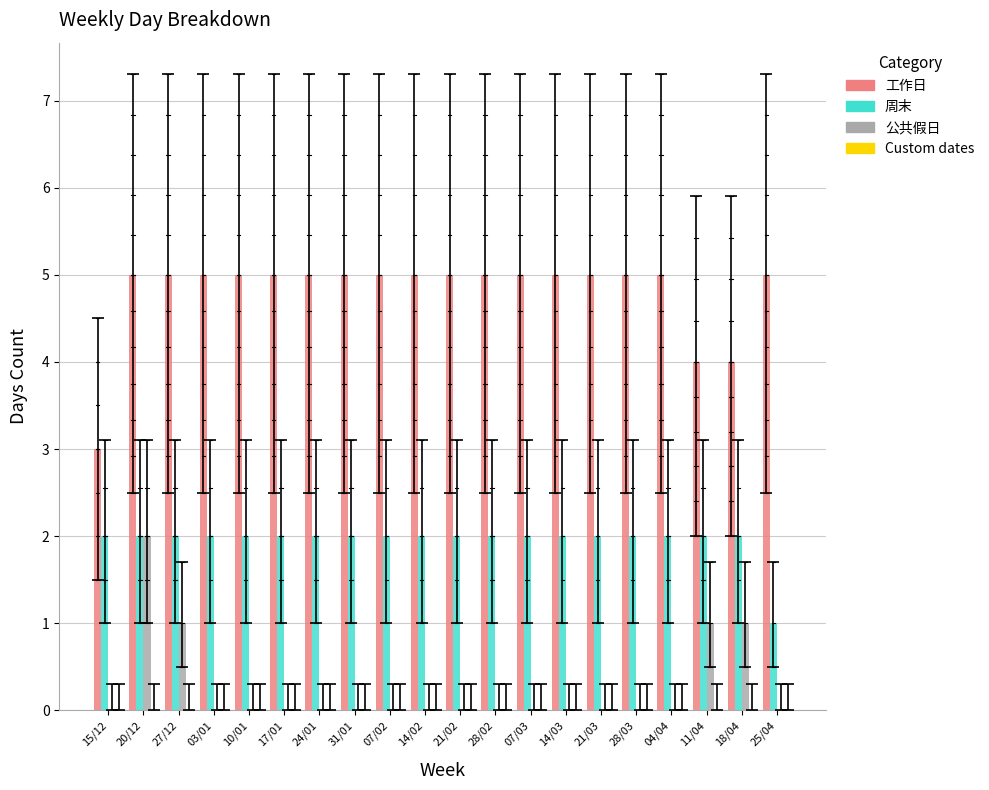

Reading right to left, list all the values displayed in this chart.

工作日: 25/04=5	18/04=4	11/04=4	04/04=5	28/03=5	21/03=5	14/03=5	07/03=5	28/02=5	21/02=5	14/02=5	07/02=5	31/01=5	24/01=5	17/01=5	10/01=5	03/01=5	27/12=5	20/12=5	15/12=3
周末: 25/04=1	18/04=2	11/04=2	04/04=2	28/03=2	21/03=2	14/03=2	07/03=2	28/02=2	21/02=2	14/02=2	07/02=2	31/01=2	24/01=2	17/01=2	10/01=2	03/01=2	27/12=2	20/12=2	15/12=2
公共假日: 25/04=0	18/04=1	11/04=1	04/04=0	28/03=0	21/03=0	14/03=0	07/03=0	28/02=0	21/02=0	14/02=0	07/02=0	31/01=0	24/01=0	17/01=0	10/01=0	03/01=0	27/12=1	20/12=2	15/12=0
Custom dates: 25/04=0	18/04=0	11/04=0	04/04=0	28/03=0	21/03=0	14/03=0	07/03=0	28/02=0	21/02=0	14/02=0	07/02=0	31/01=0	24/01=0	17/01=0	10/01=0	03/01=0	27/12=0	20/12=0	15/12=0